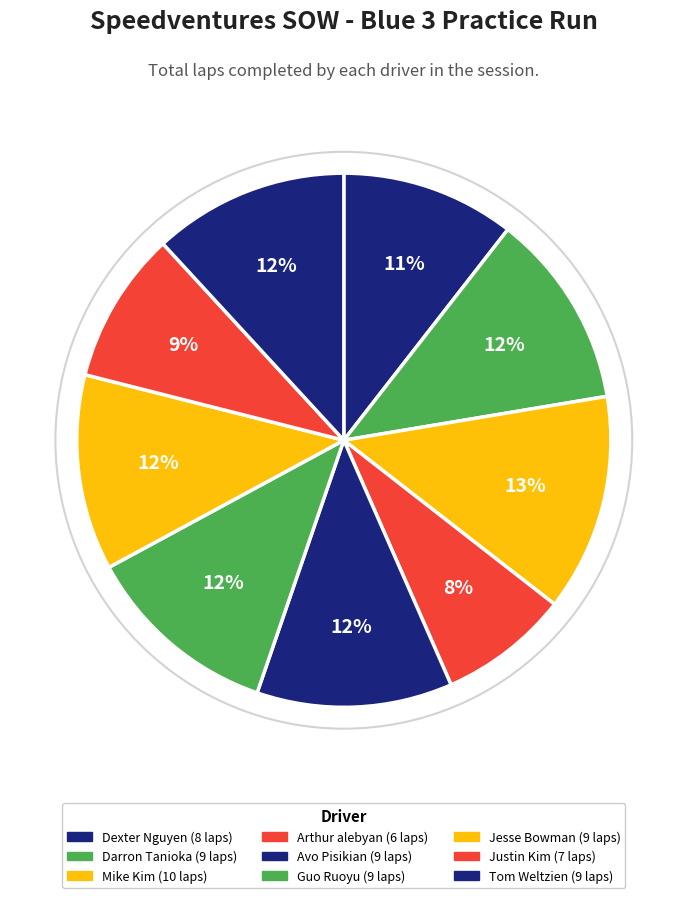

The Avo Pisikian slice represents 3% of the pie. True or false?

False